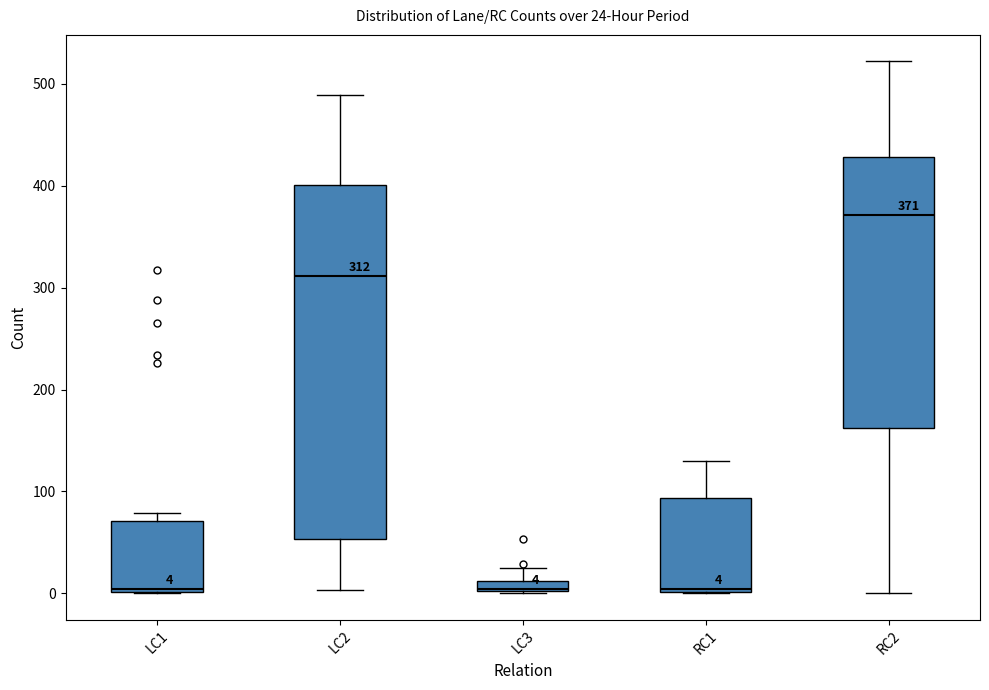

Which box has the highest median line?

RC2